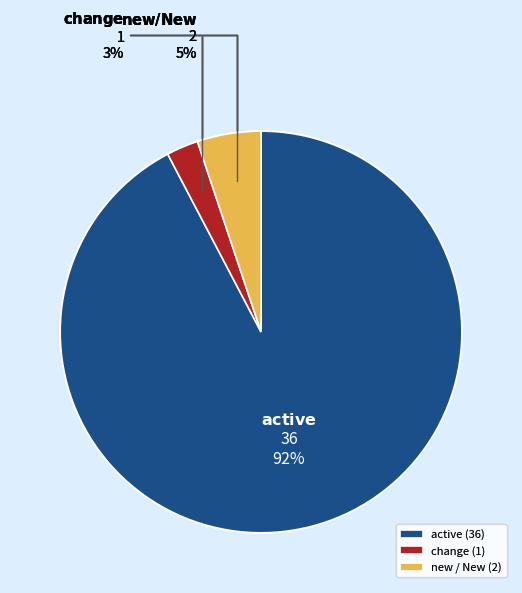

What percentage is the change (1) slice, to the nearest percent?

3%